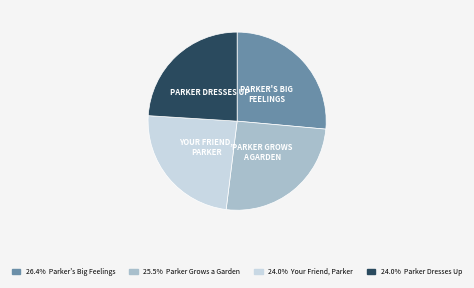

Is there a majority slice in this chart?

No